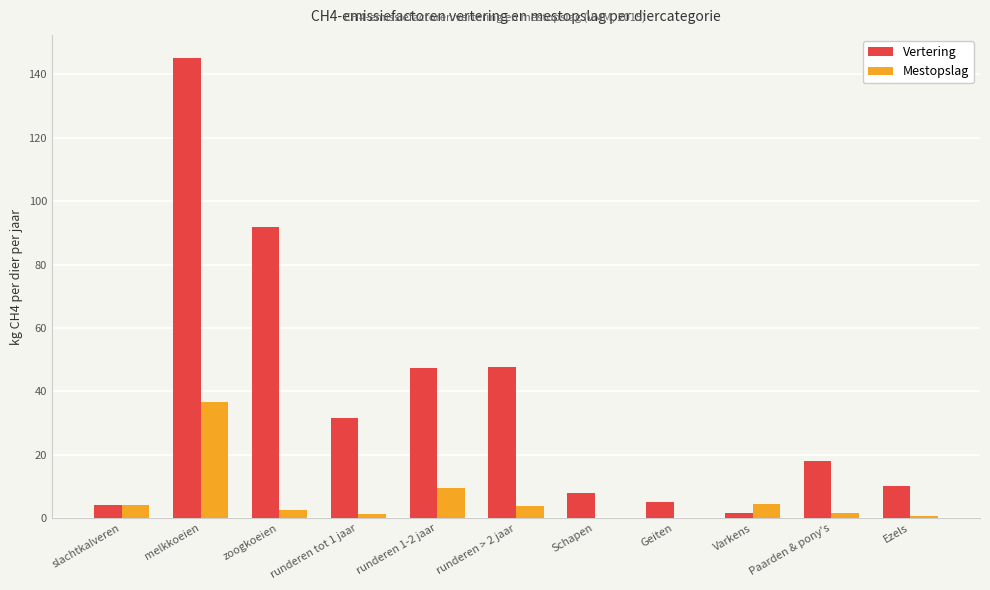

Between melkkoeien and Paarden & pony's, which series saw the biggest shift?

Vertering